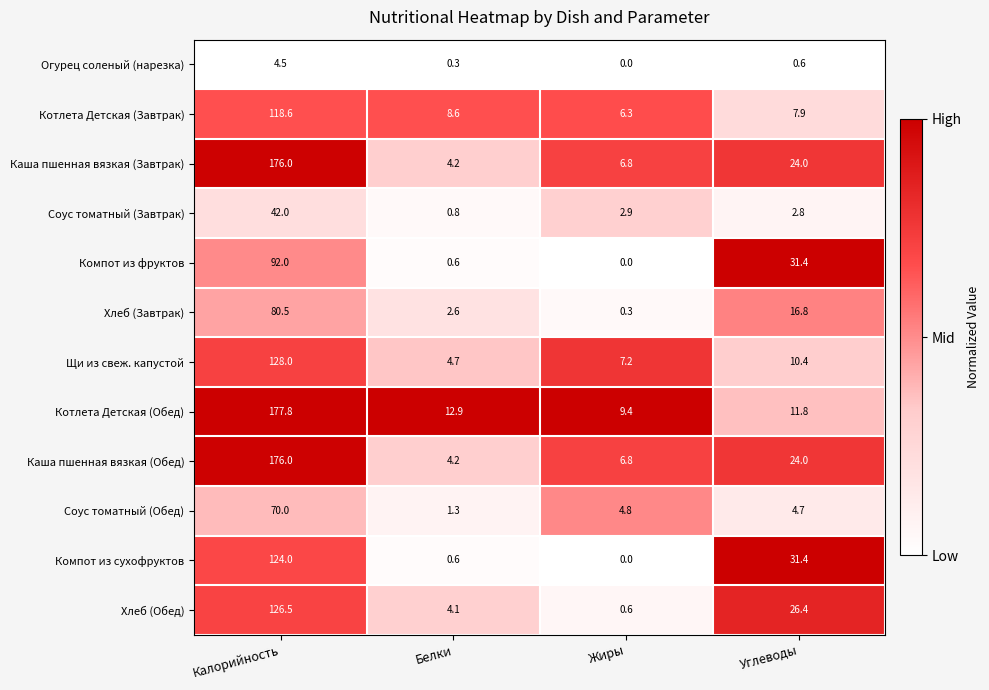

True or false: Хлеб (Завтрак) has a value of 4.1 at Белки.

False